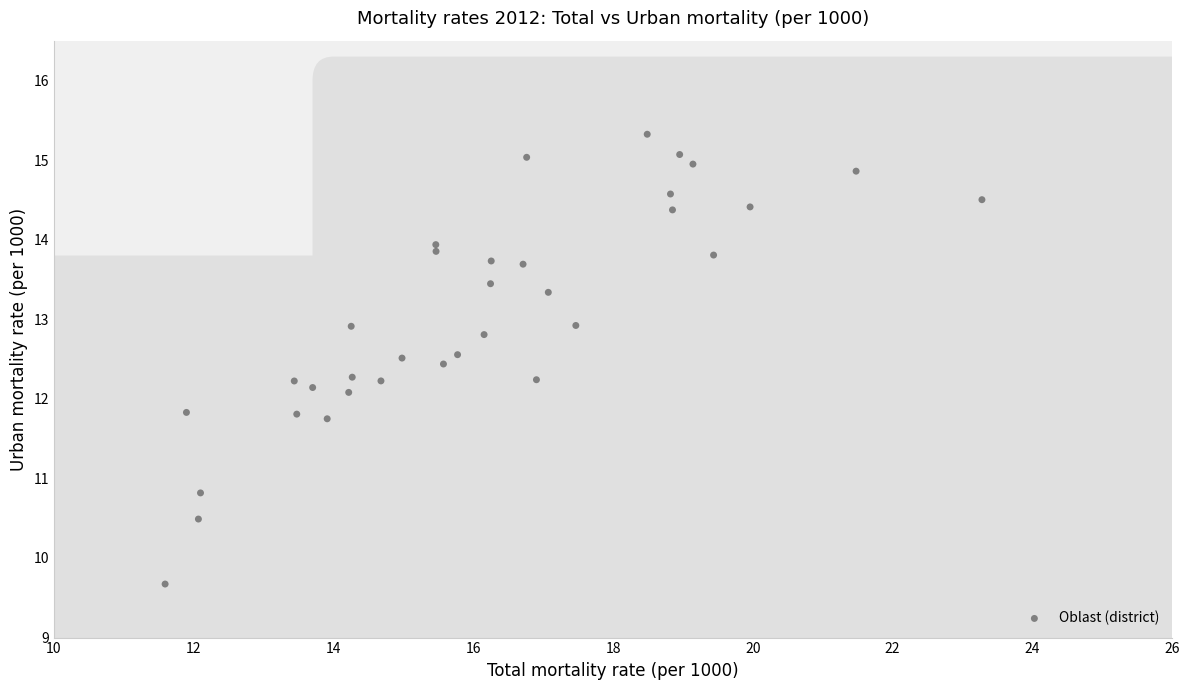

What is the range of Y values (max minus min)?

5.7